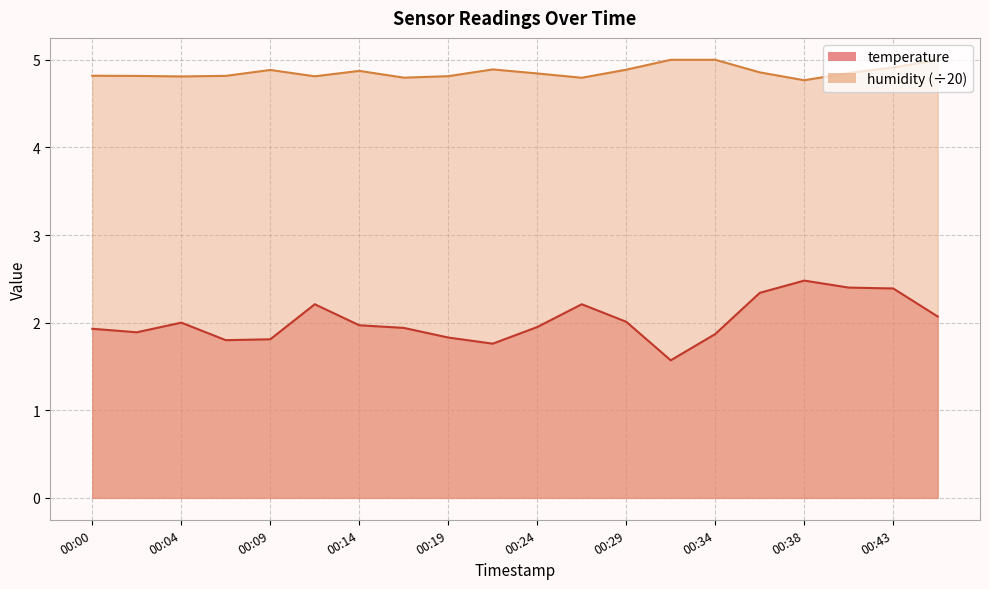

True or false: humidity and temperature cross at least once.

False